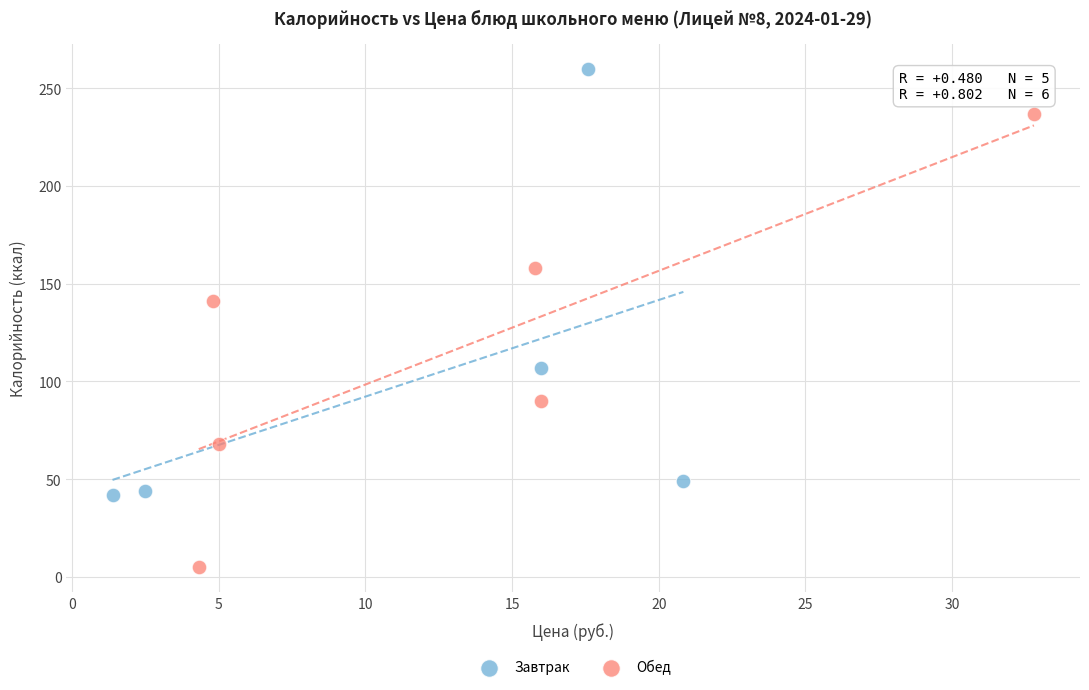

Which series reaches the minimum Y coordinate?

Обед